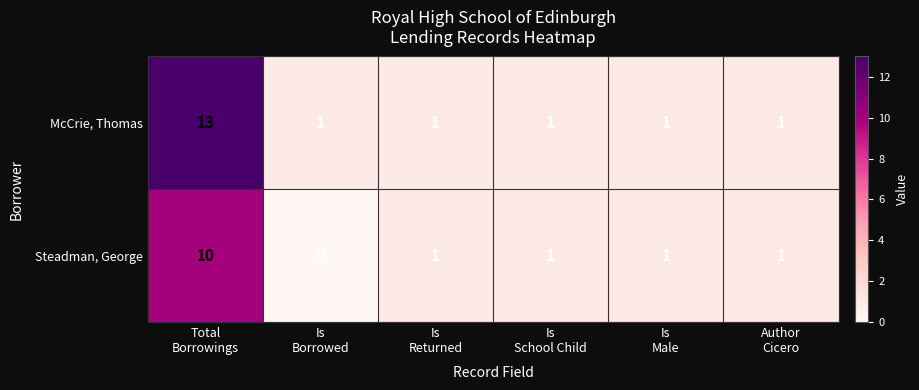

List the series in order of their peak value, highest first.

McCrie, Thomas, Steadman, George